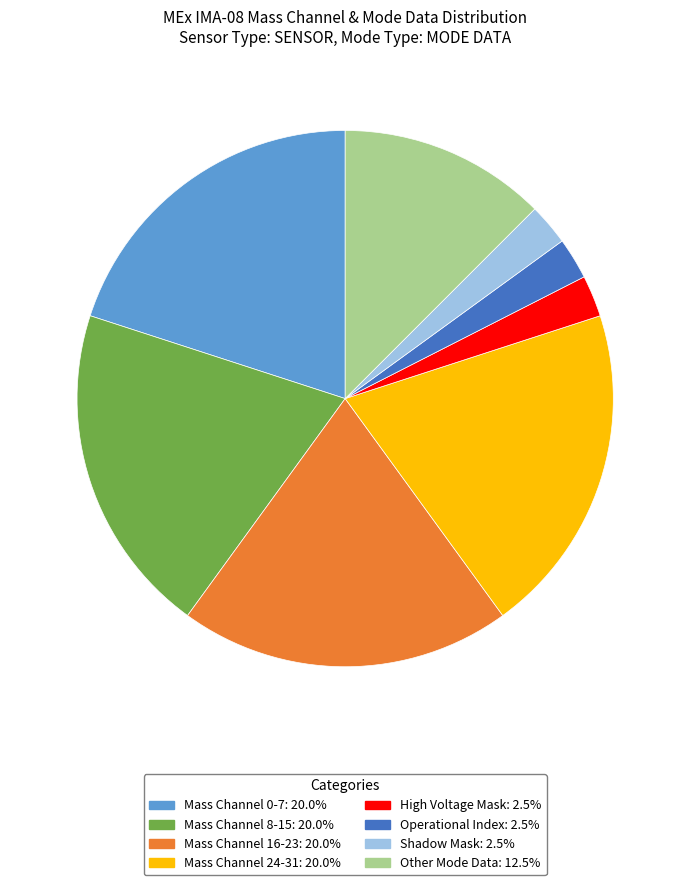

Is there any slice that represents more than half of the pie?

No